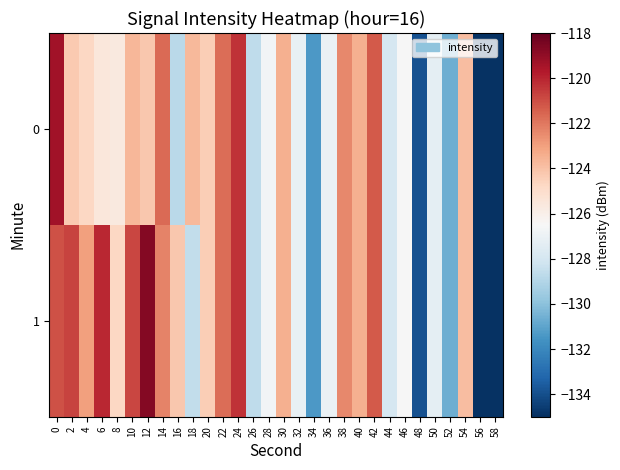

Rank the series at 14 from highest to lowest value.

0, 1